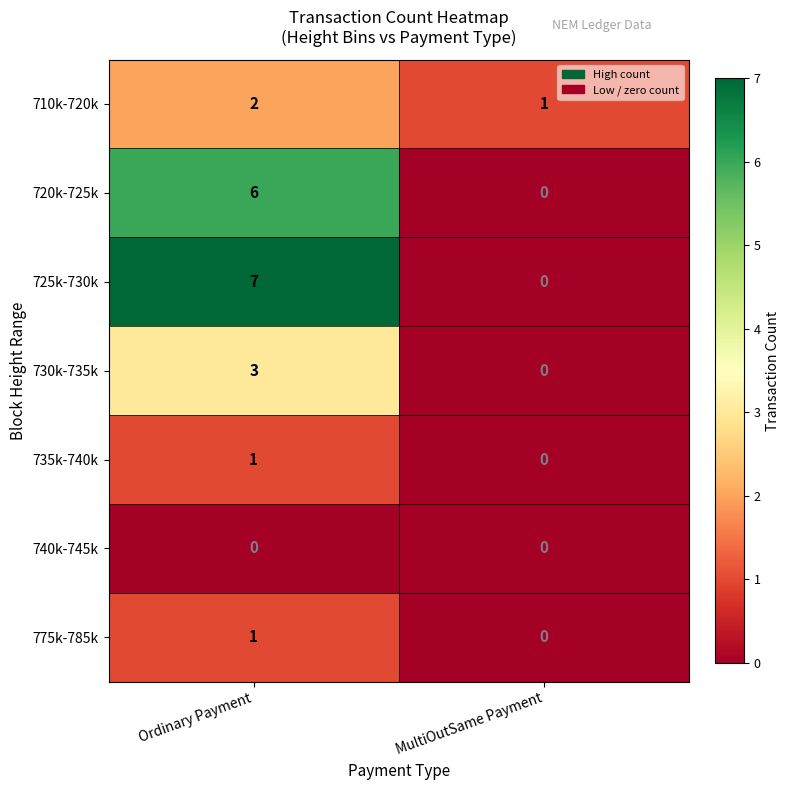

What is the total value across all series at Ordinary Payment?

20